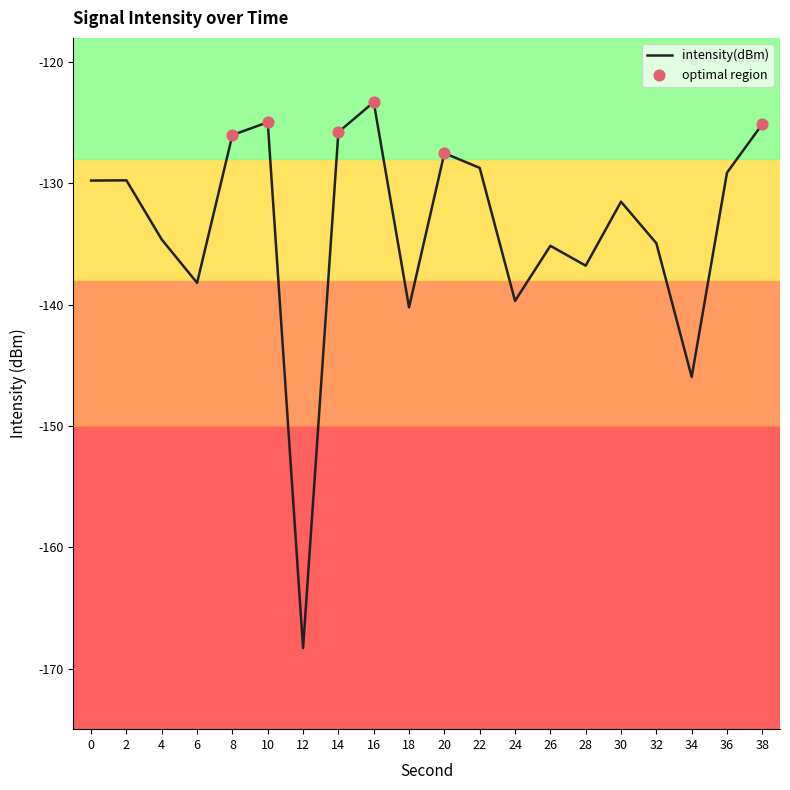

What is the change in value from 28 to 34?

-9.2